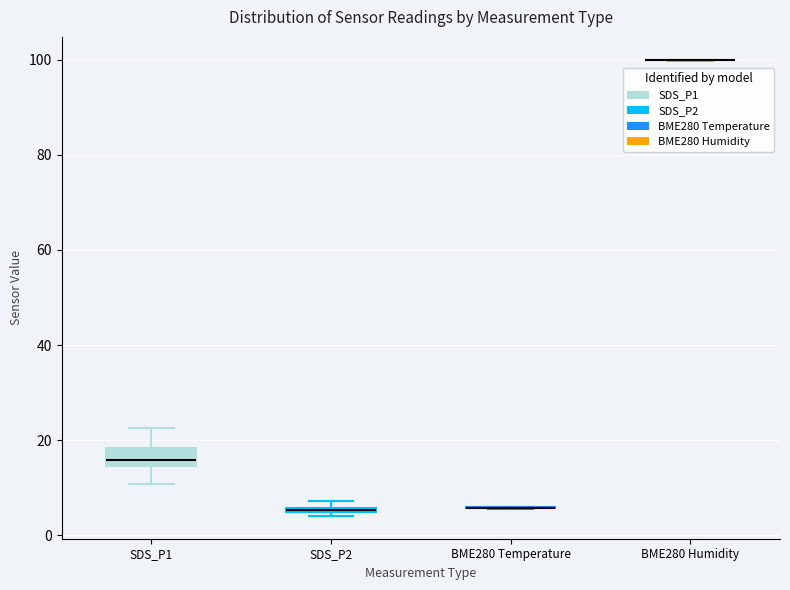

Which box is the tallest, from its lower edge to its upper edge?

SDS_P1